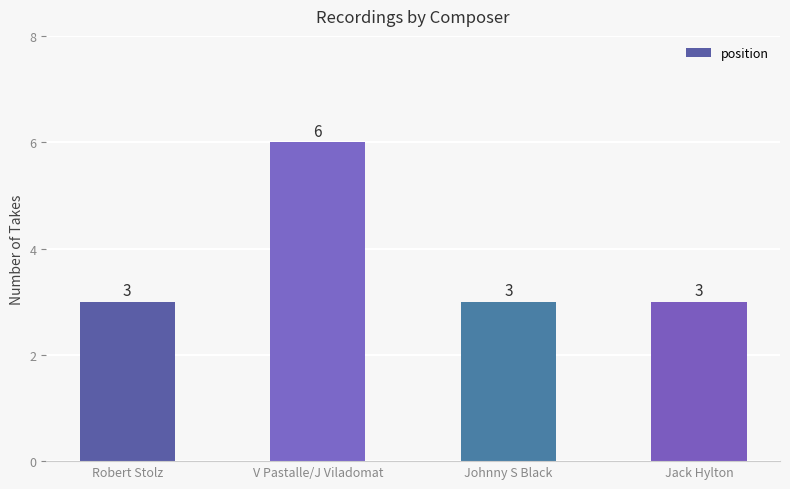

Is it true that the value at Johnny S Black is 1?

False